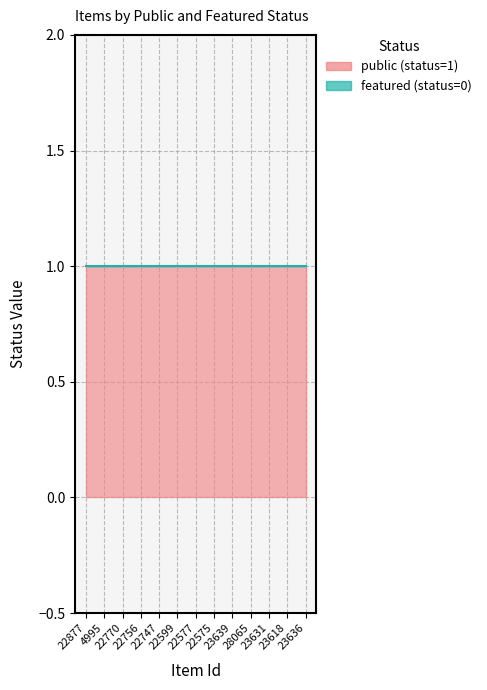

Between 23636 and 22577, which is larger?

23636